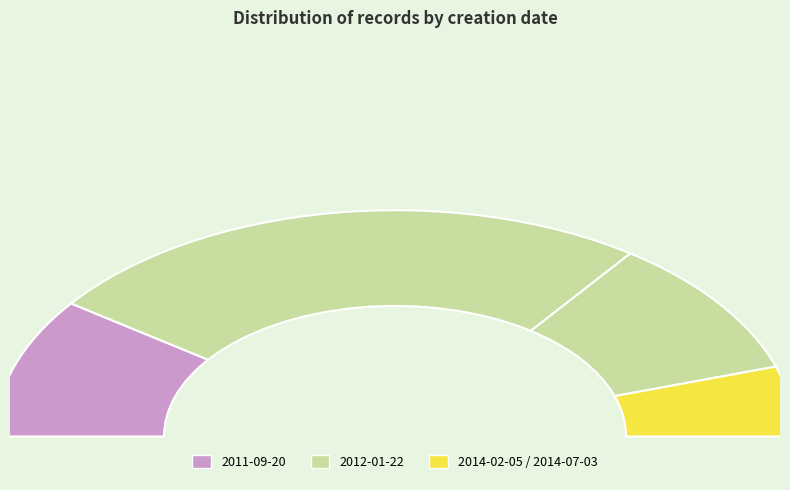

To the nearest percent, what is the combined percentage of 2011-09-20 (2) and 2014-02-05 (2)?

21%